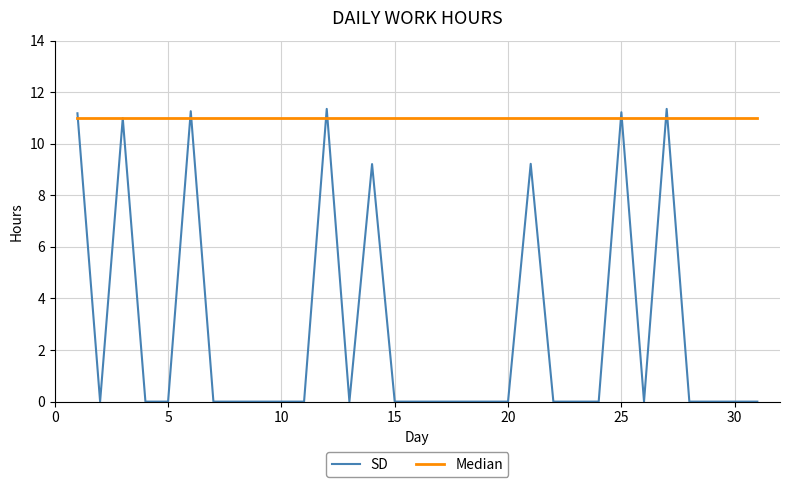

Which series has the largest total across all categories?

Median